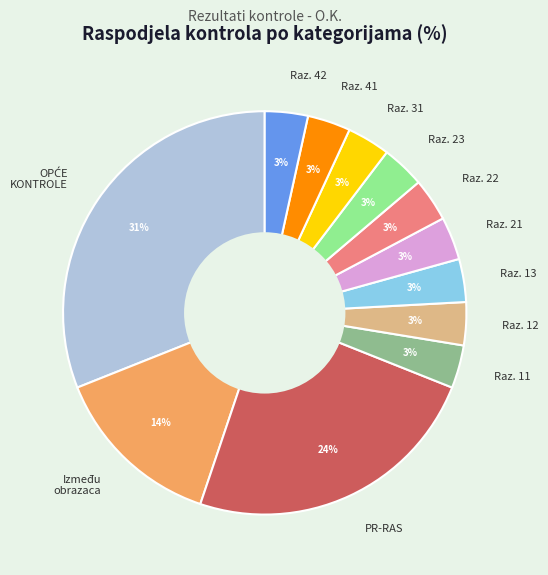

To the nearest percent, what is the average slice percentage?

8%